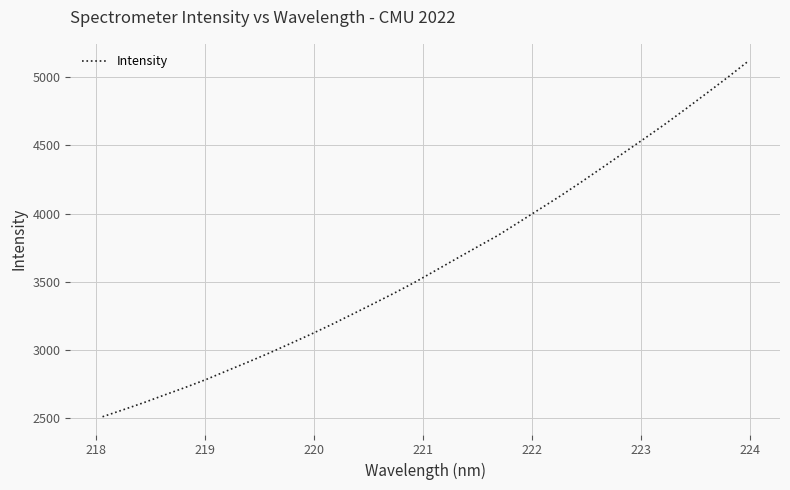

How many series are shown in this chart?

1